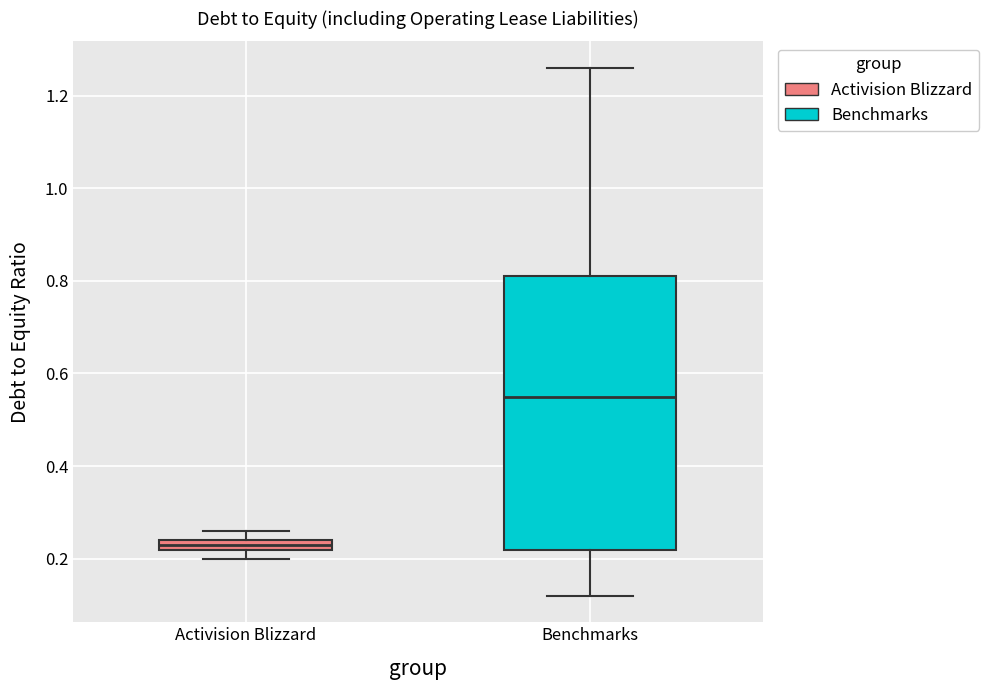

Where does the upper whisker of the box for Activision Blizzard end on the y-axis? The values are not printed on the chart, so give them approximately, as read against the axis.

0.26